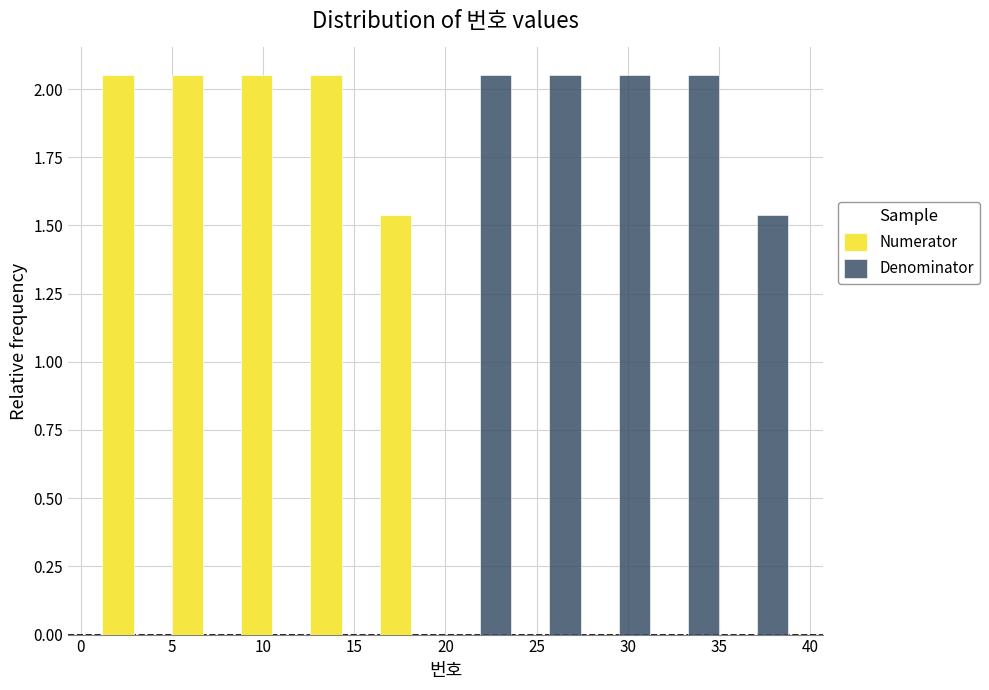

What is the height of the Numerator bar covering 12.4 to 16.2 on the x-axis? Neither the bar edges nor the heights are printed on the chart, so give them approximately, as read against the axes.

2.05